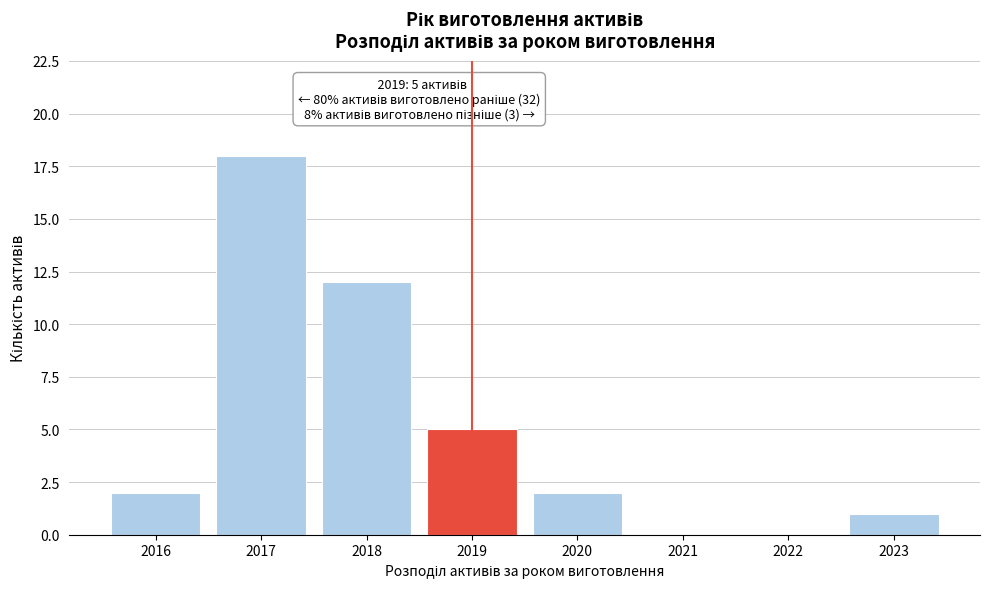

Reading right to left, transcribe all the data shown in this chart.

2023=1	2022=0	2021=0	2020=2	2019=5	2018=12	2017=18	2016=2